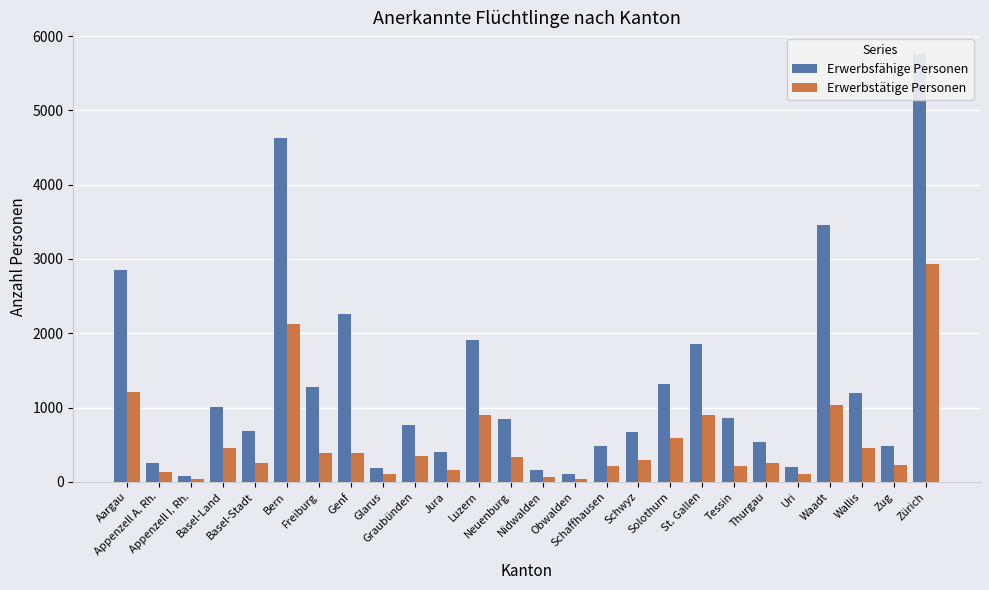

What is the difference between the maximum and minimum values in the Erwerbsfähige Personen series?

5684